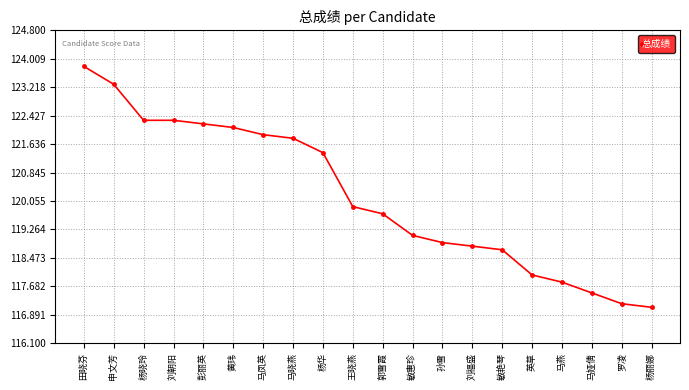

Approximately how many times larger is the value at 王晓燕 compared to 郭雪霞?

1.0